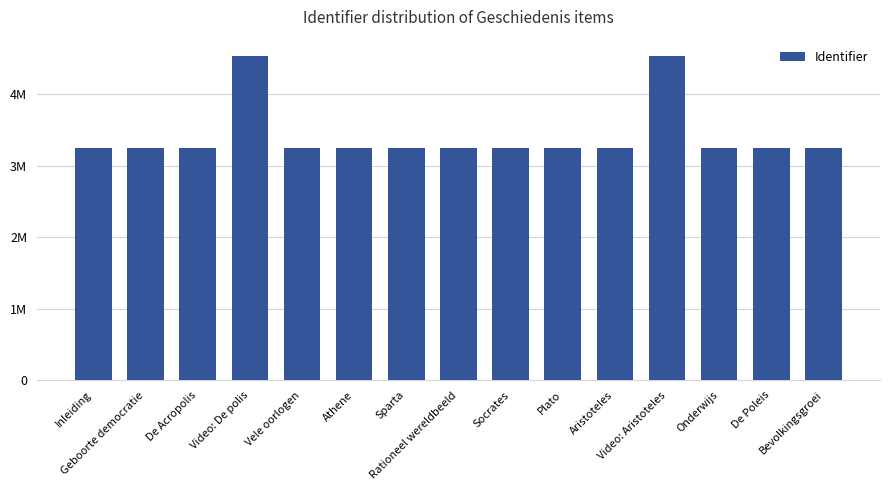

Which category has the highest value across all series?

Video: Aristoteles